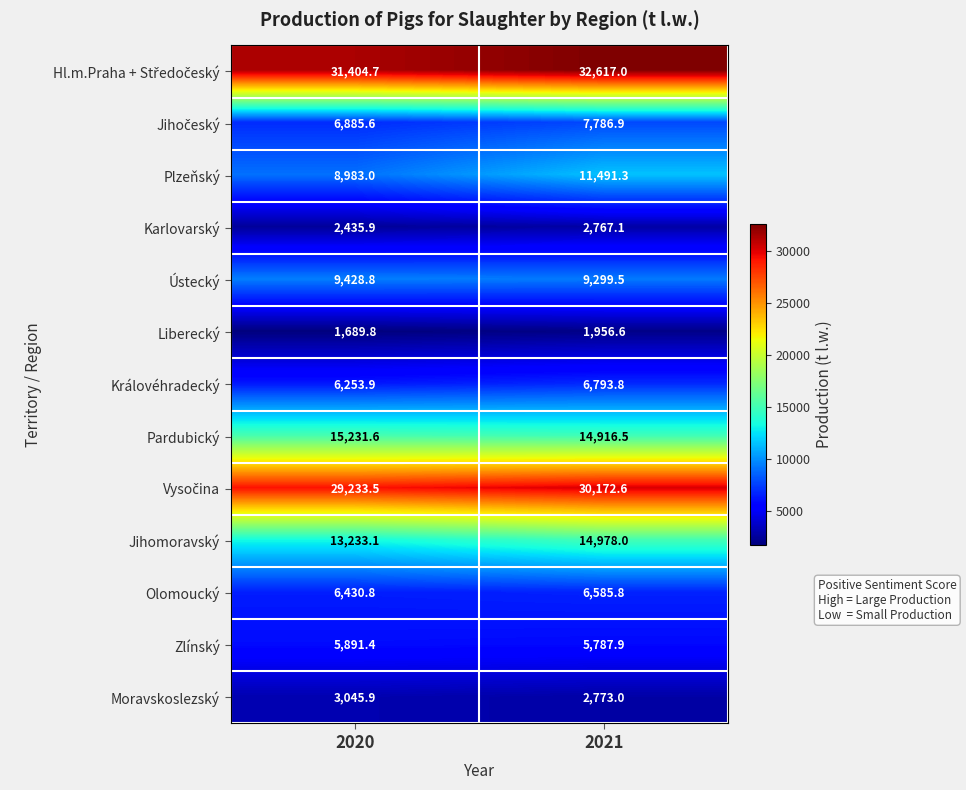

Which series has the largest range (max minus min)?

Plzeňský